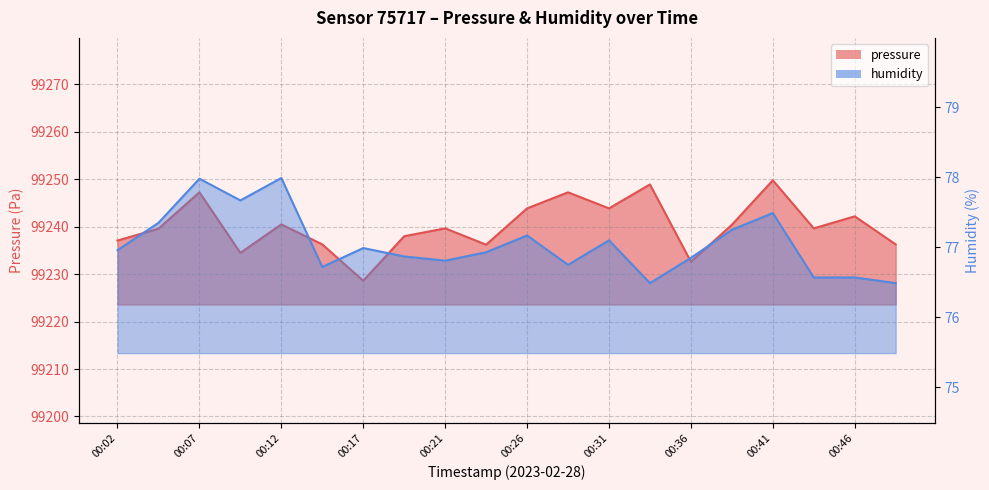

Rank the series at 00:33 from lowest to highest value.

humidity, pressure